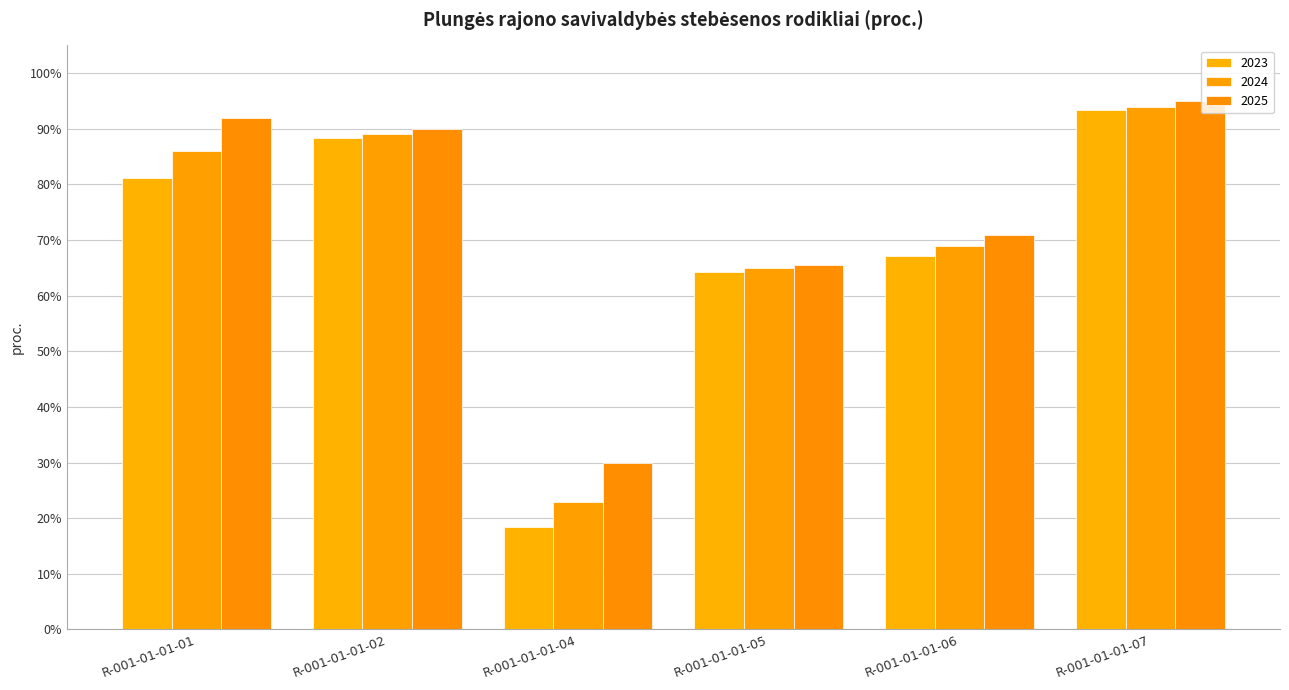

Which category has the highest value in the 2024 series?

R-001-01-01-07